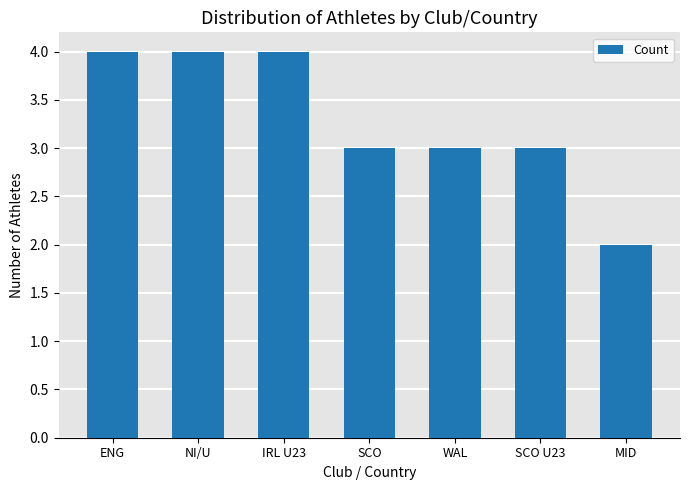

At which category does the chart reach its minimum across all series?

MID